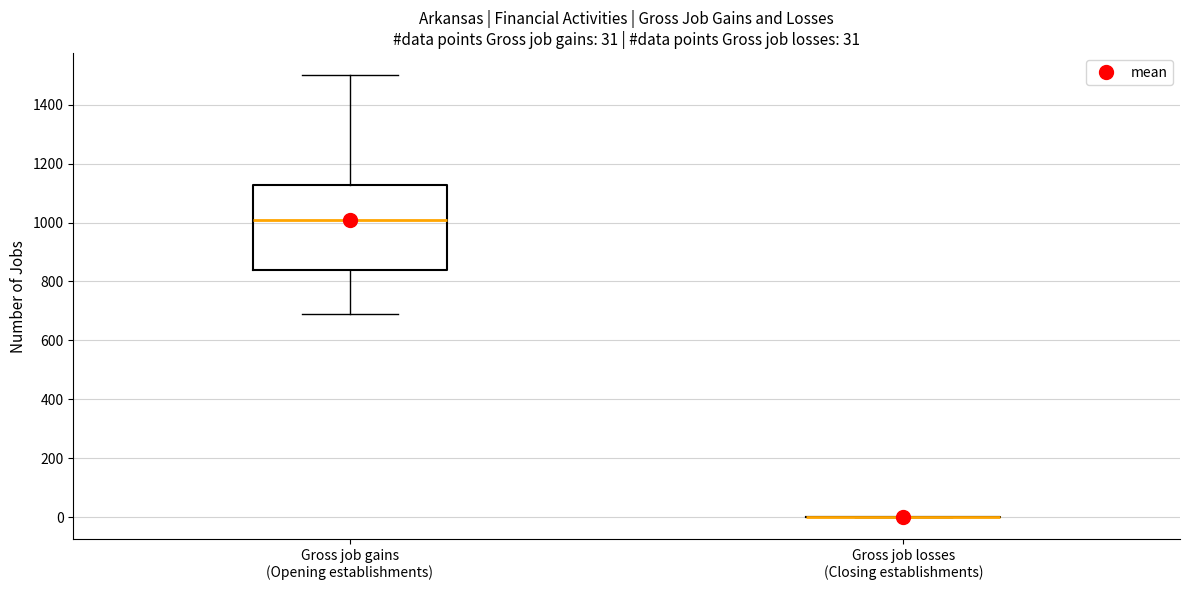

Comparing the boxes themselves (not the whiskers), which one is the tallest?

Gross job gains (Opening establishments)